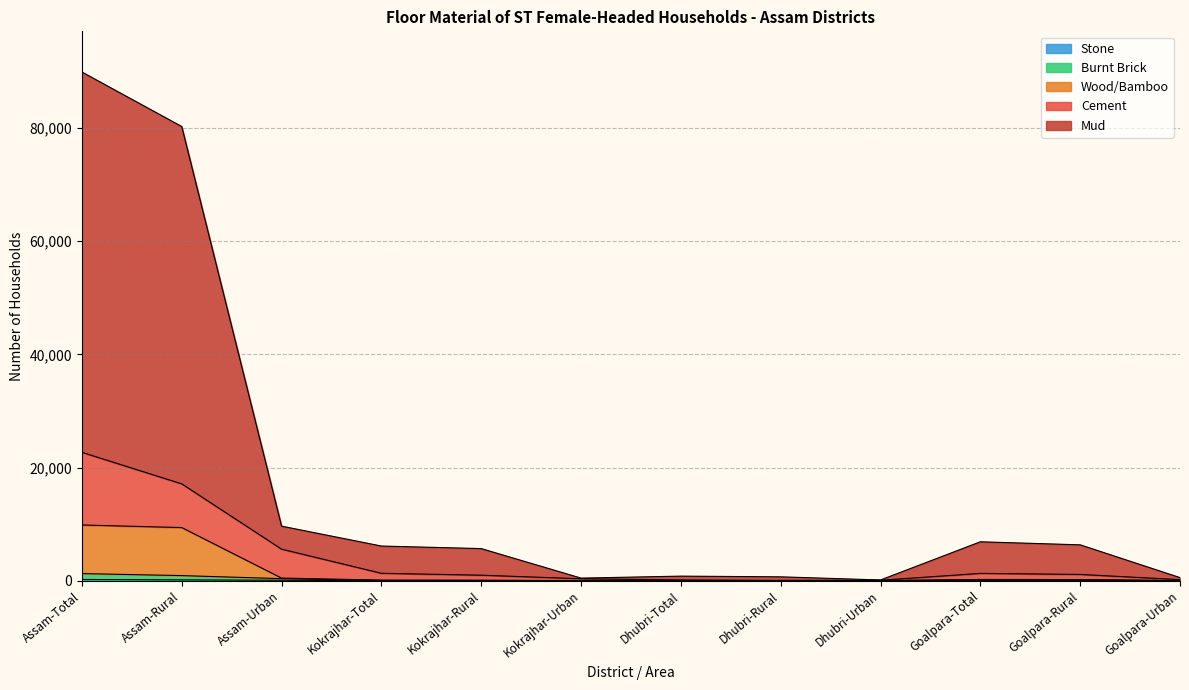

Which series has the widest spread of values?

Mud